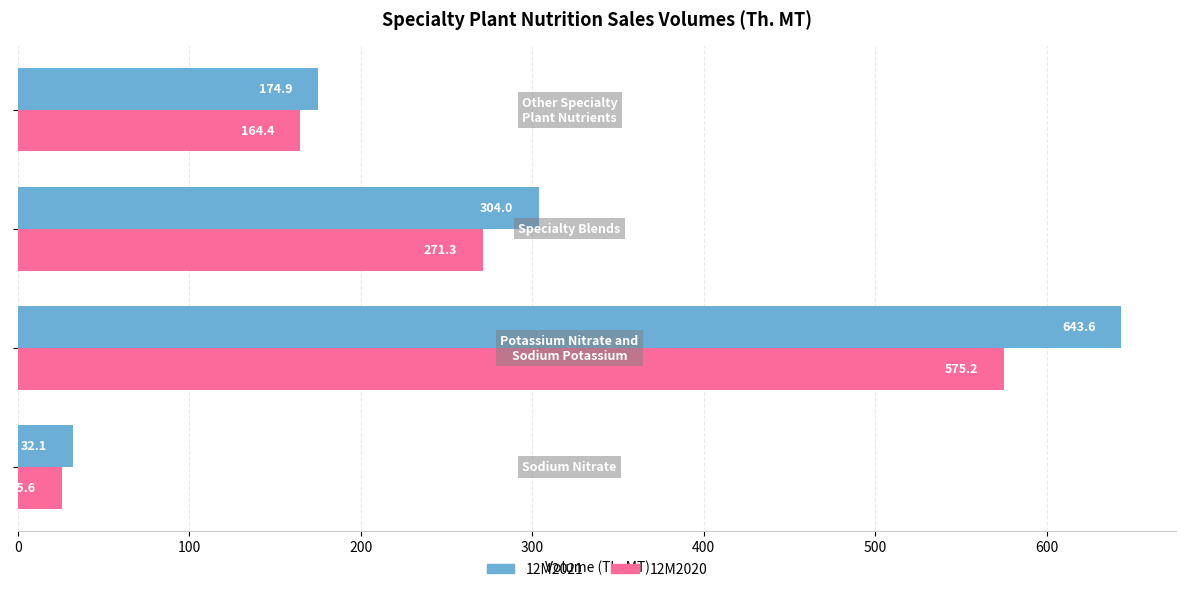

Which series has the largest total across all categories?

12M2021